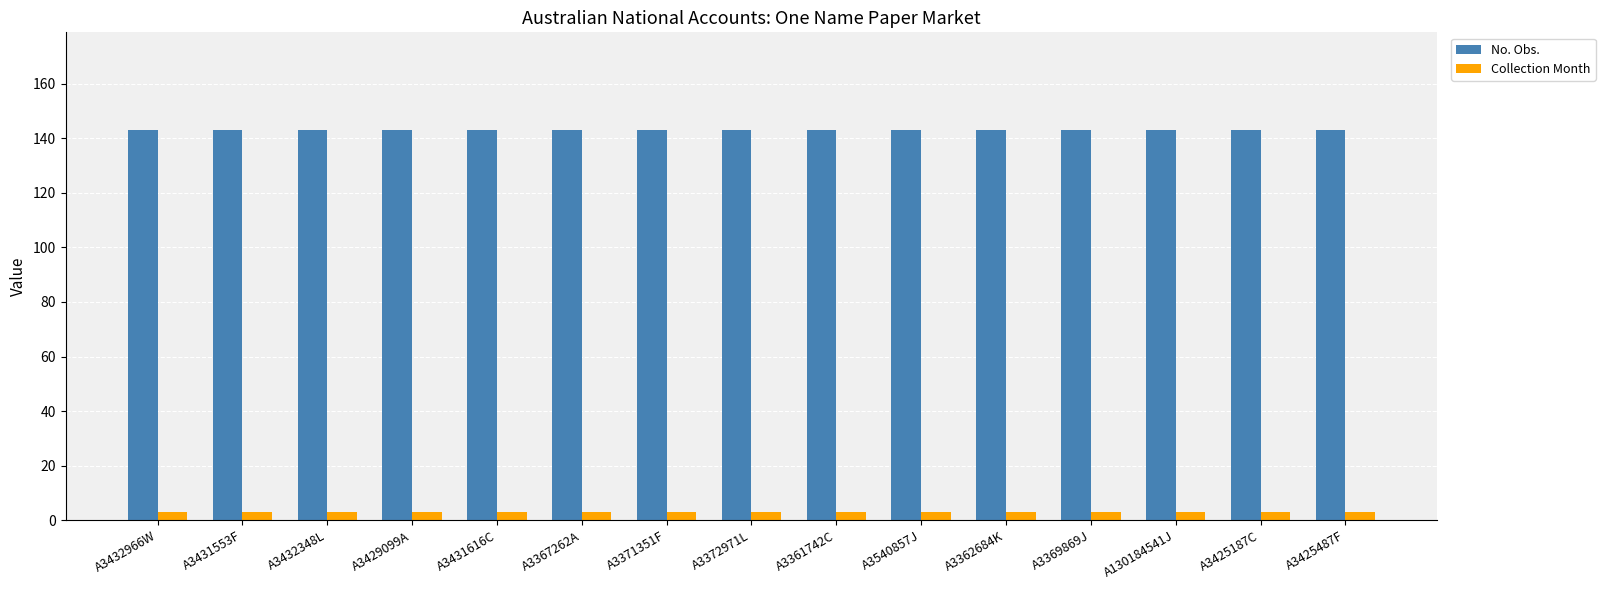

What is the maximum value shown in the chart?

143